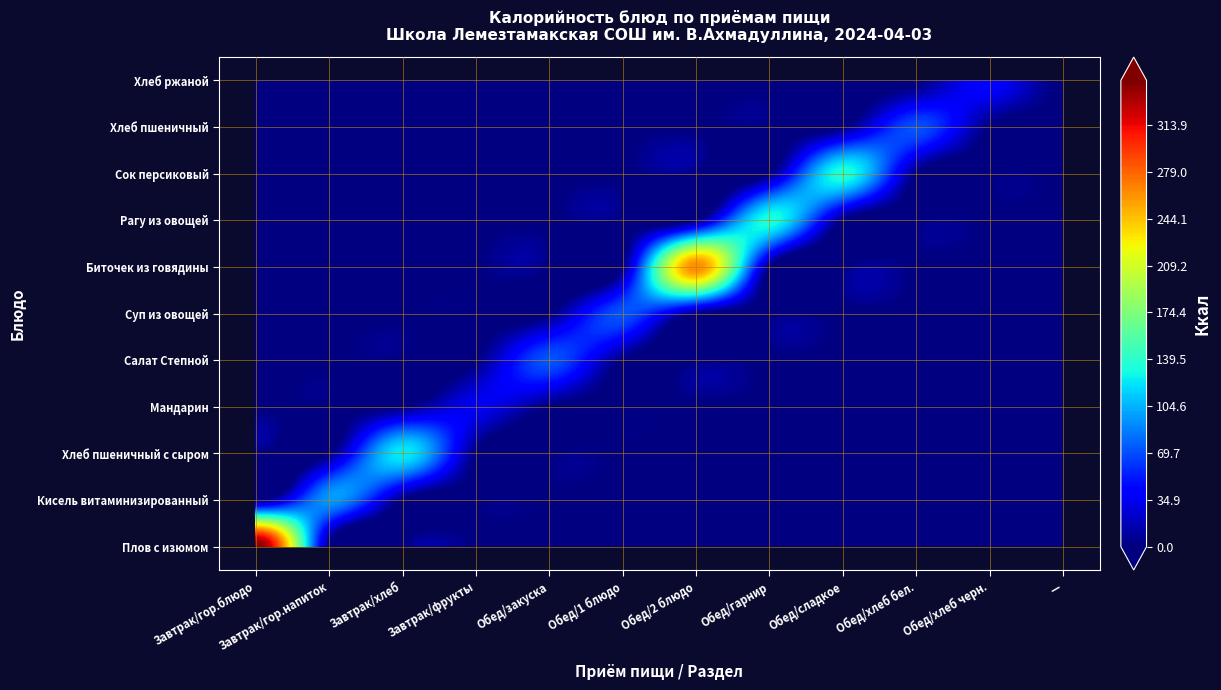

At how many categories does at least one series exceed 270?

1